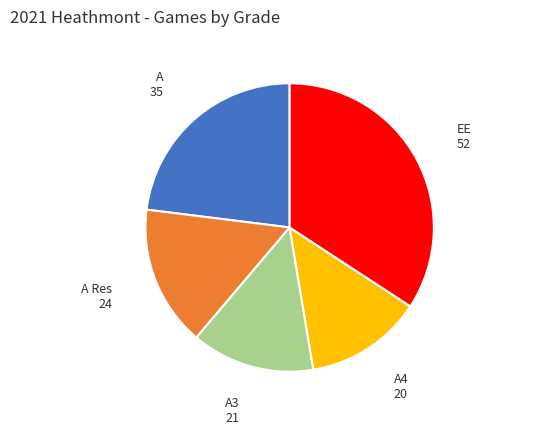

How many segments does this pie chart have?

5